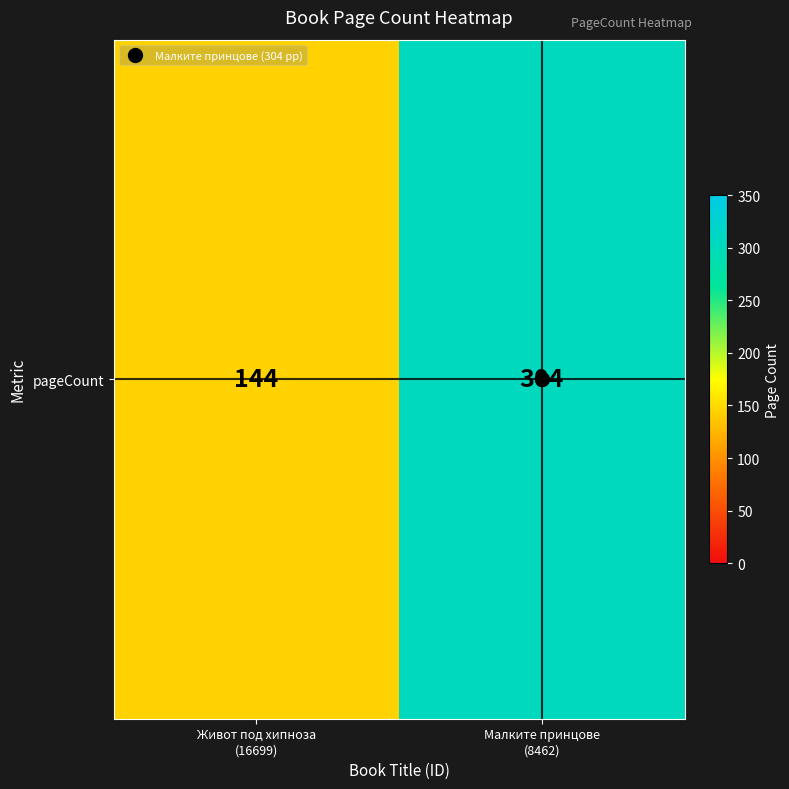

What value does the data have at Малките принцове
(8462)?

304